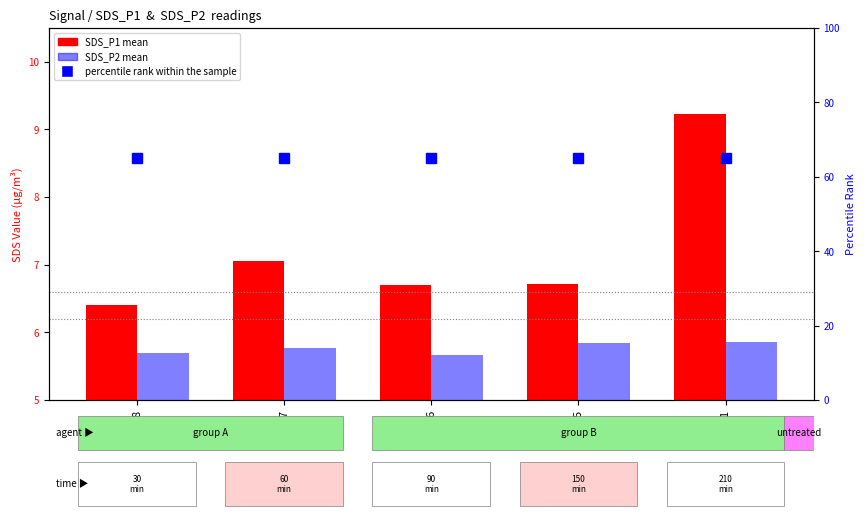

Between -56 and -51, which series saw the biggest shift?

SDS_P1